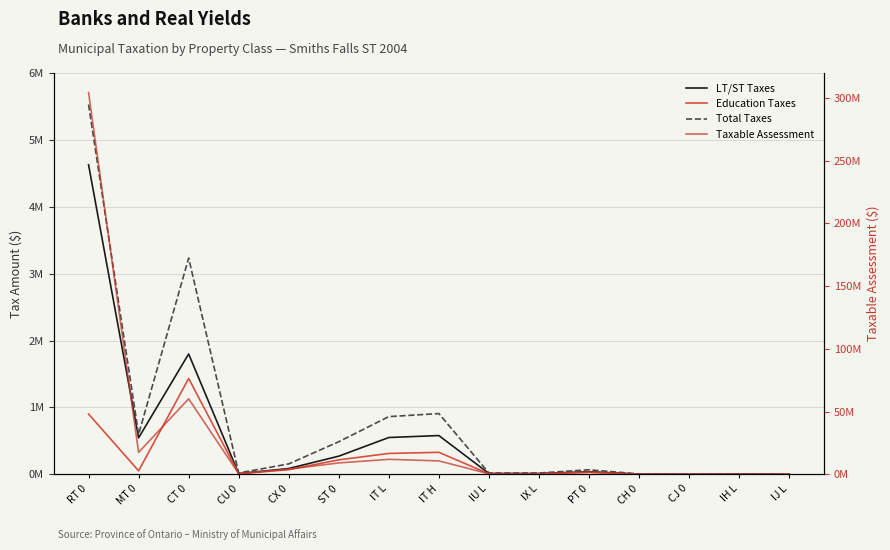

What is the label of the 1st point from the left?

RT 0